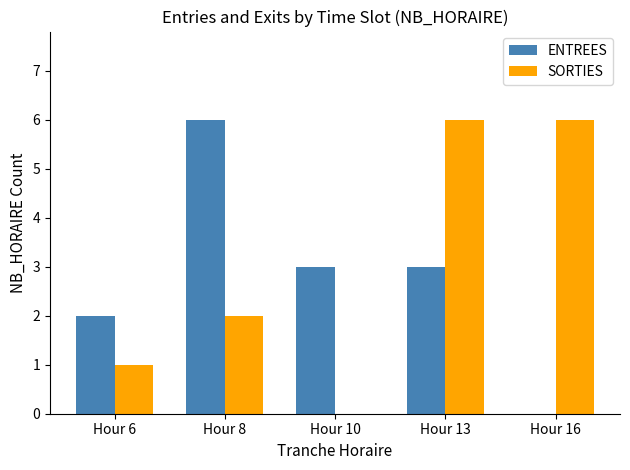

What is the sum of all SORTIES values?

15